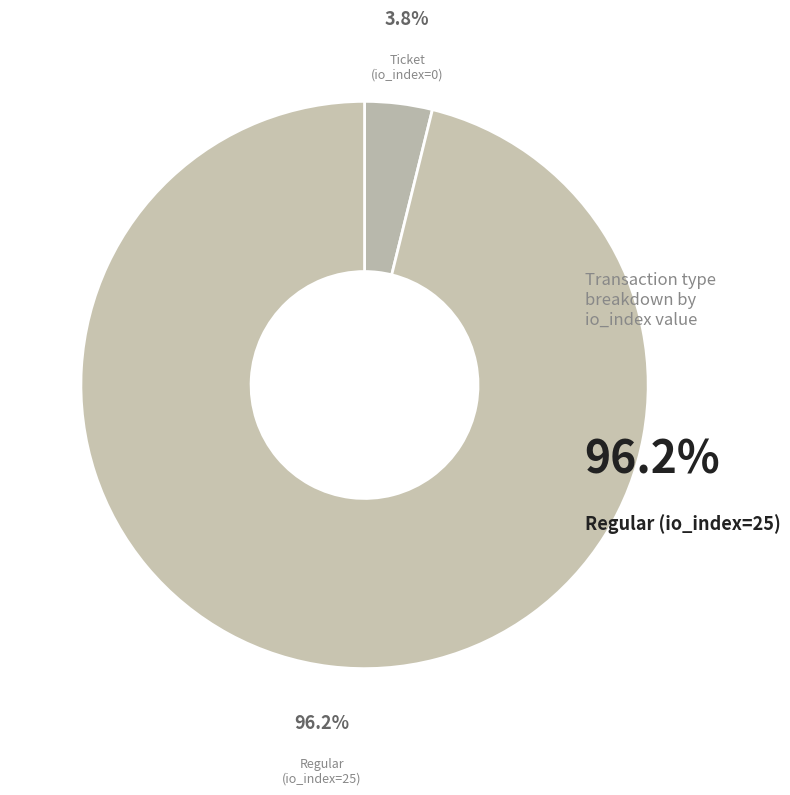

What is the largest slice in the pie chart?

Regular (io_index=25)